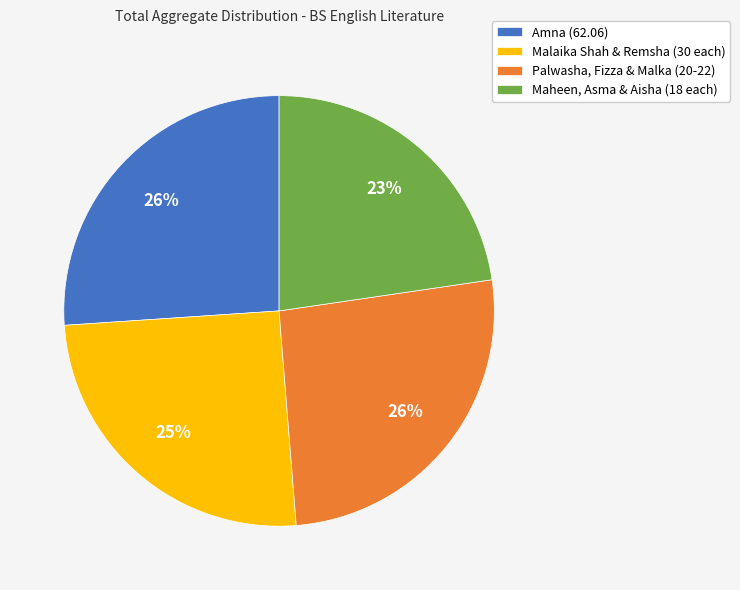

How many segments does this pie chart have?

4